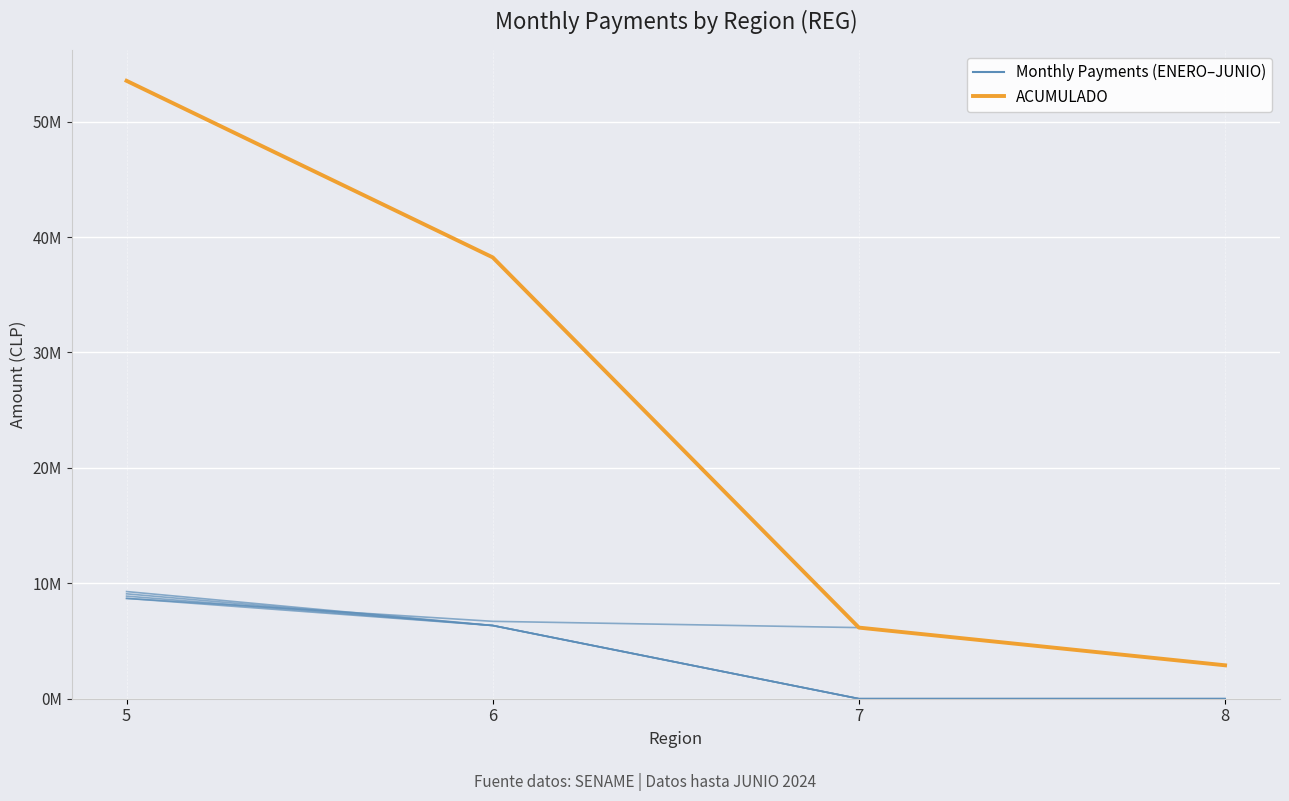

Reading left to right, list all the values displayed in this chart.

ENERO: 5=8691883	6=6704888	7=6161249	8=2895782
ACUMULADO: 5=53534099	6=38235985	7=6161249	8=2895782